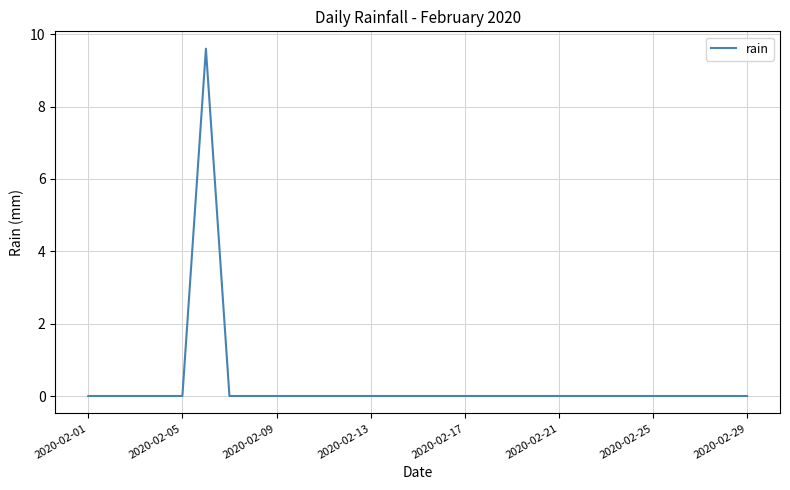

What is the difference between the maximum and minimum values?

9.6